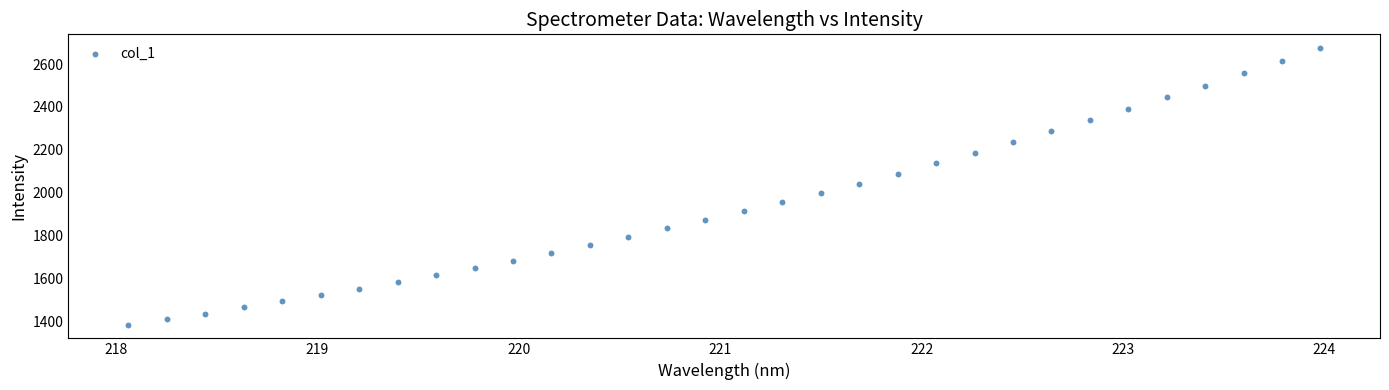

What is the range of X values (max minus min)?

5.9